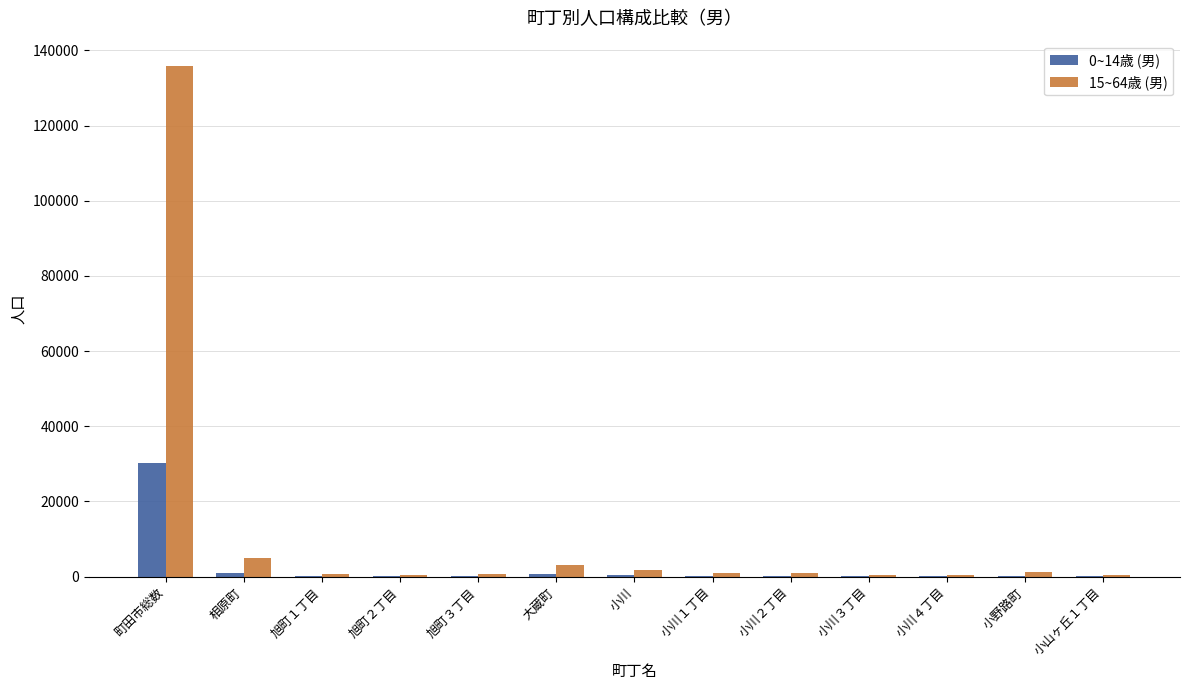

At which label does 15~64歳 (男) reach its peak?

町田市総数